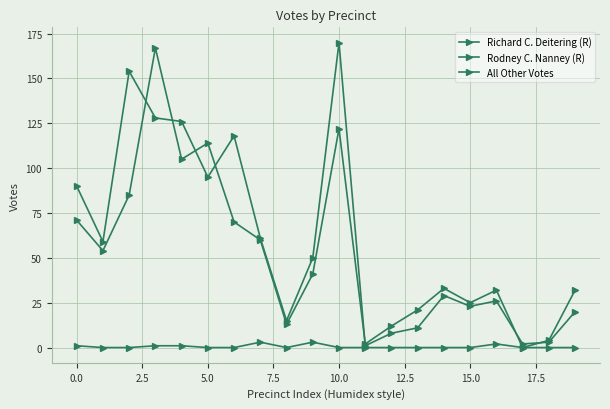

How many lines are shown in the chart?

3